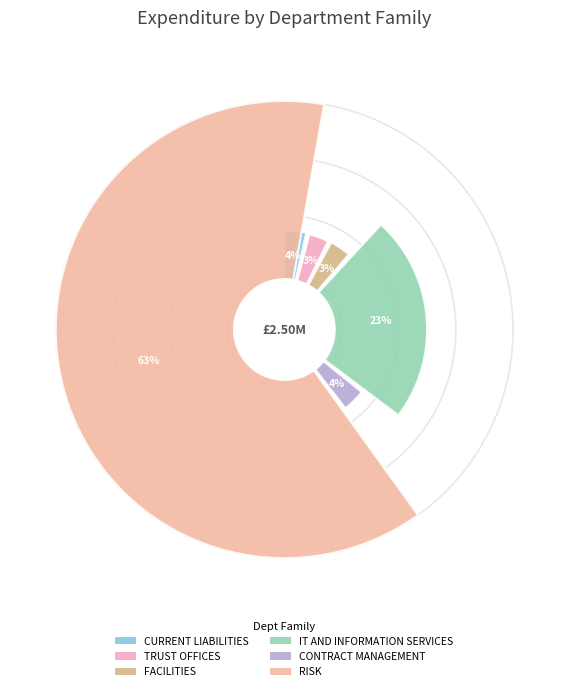

Rank the categories by value from highest to lowest.

RISK, IT AND INFORMATION SERVICES, CONTRACT MANAGEMENT, CURRENT LIABILITIES, FACILITIES, TRUST OFFICES